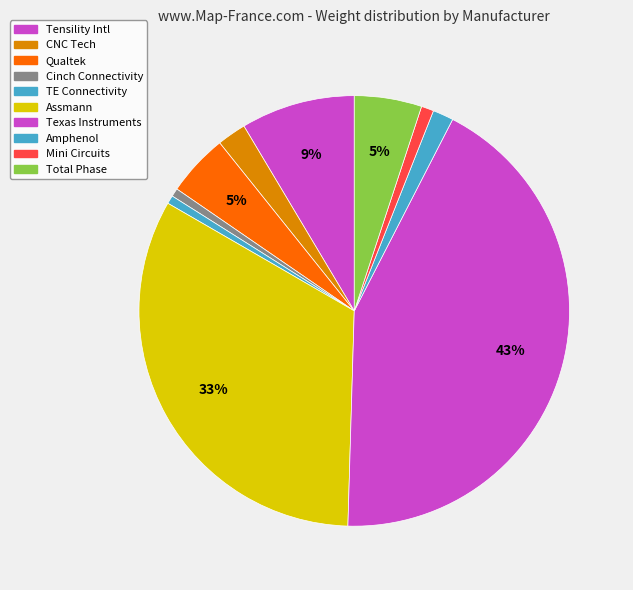

Count the number of slices in the pie.

10